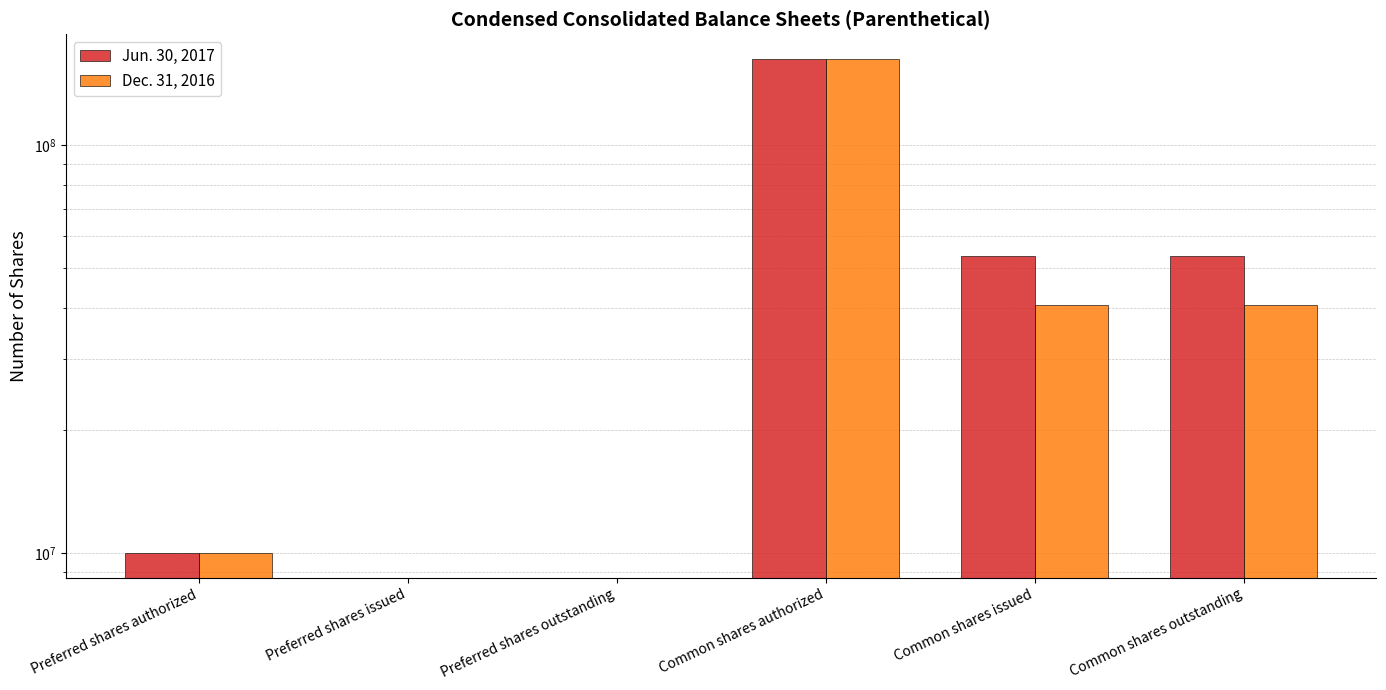

List the series in order of their peak value, highest first.

Jun. 30, 2017, Dec. 31, 2016